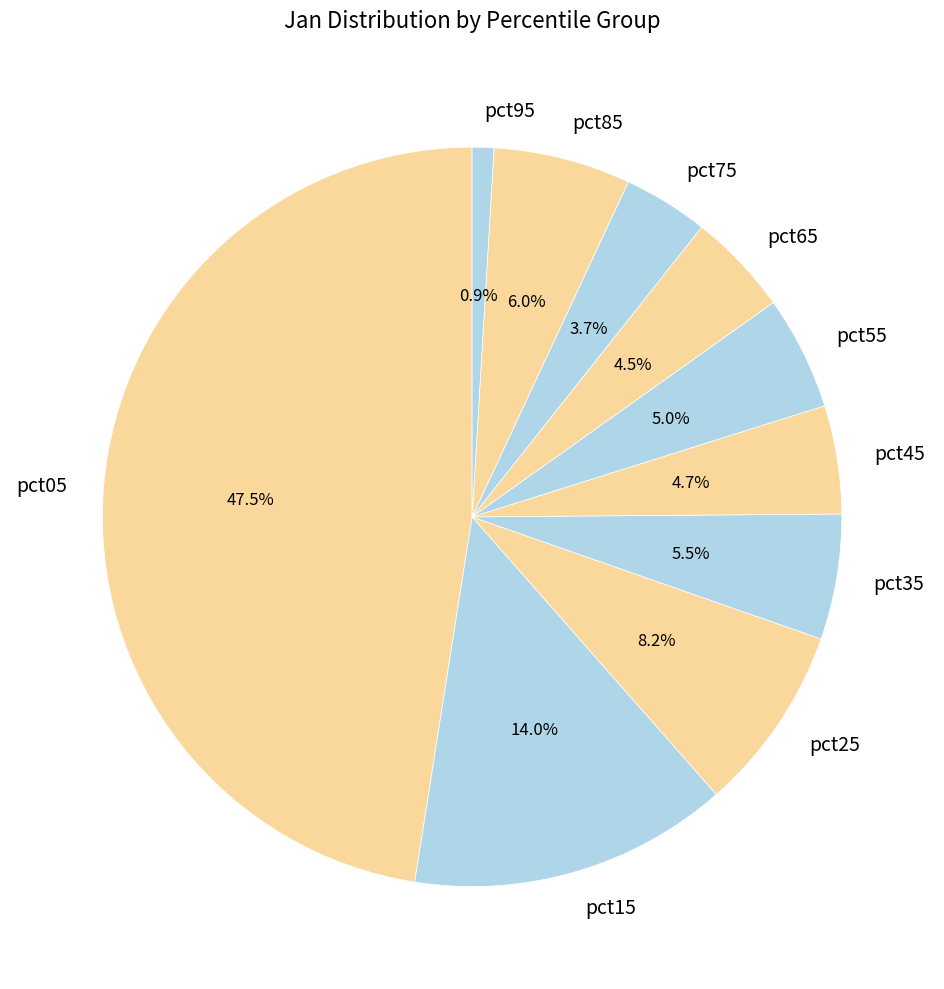

Which slice is the smallest?

pct95